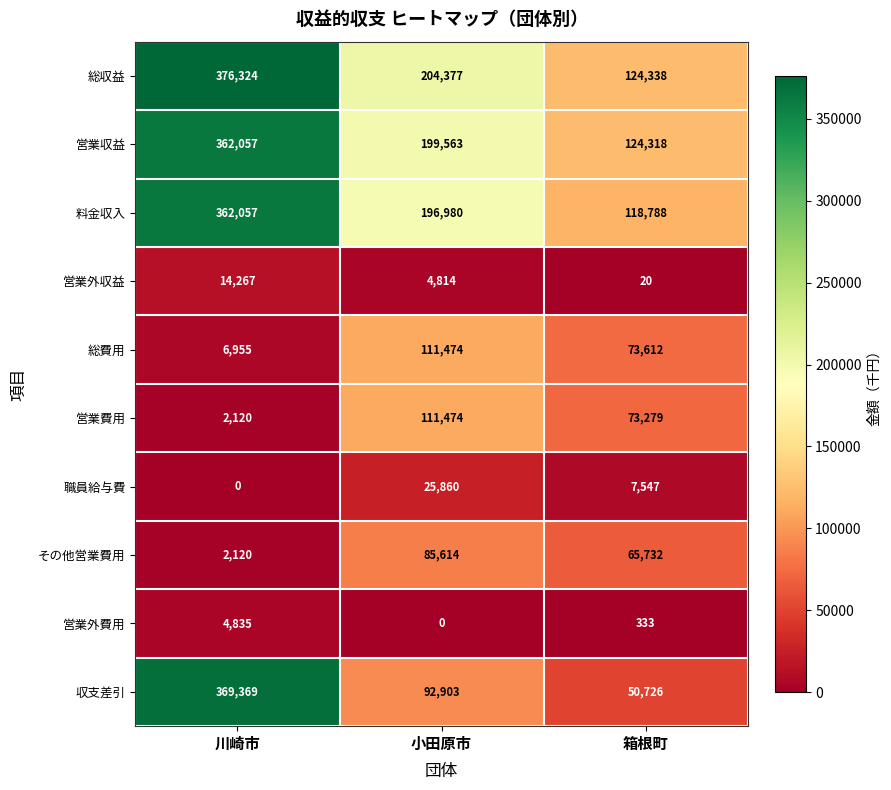

How many series are shown in this chart?

10